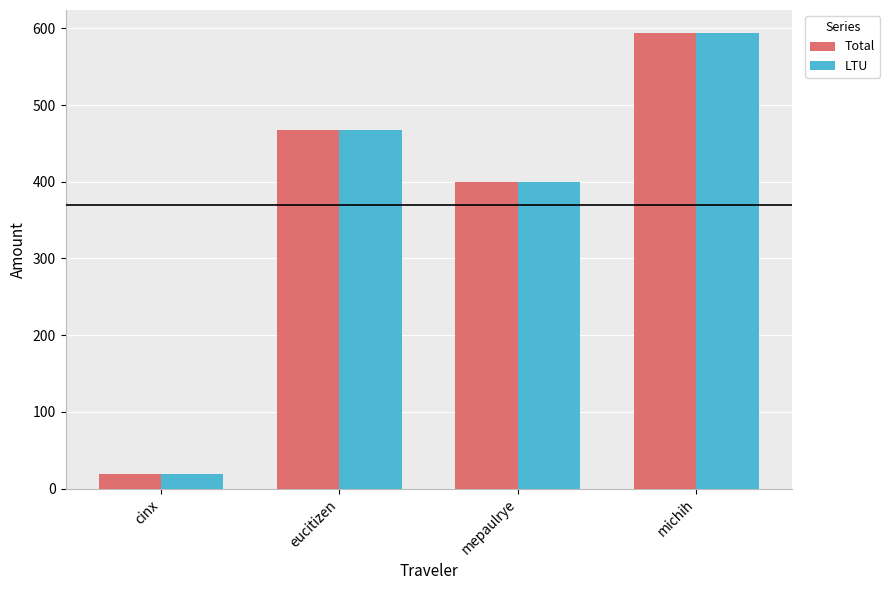

Where does the Total series first go above 467?

eucitizen